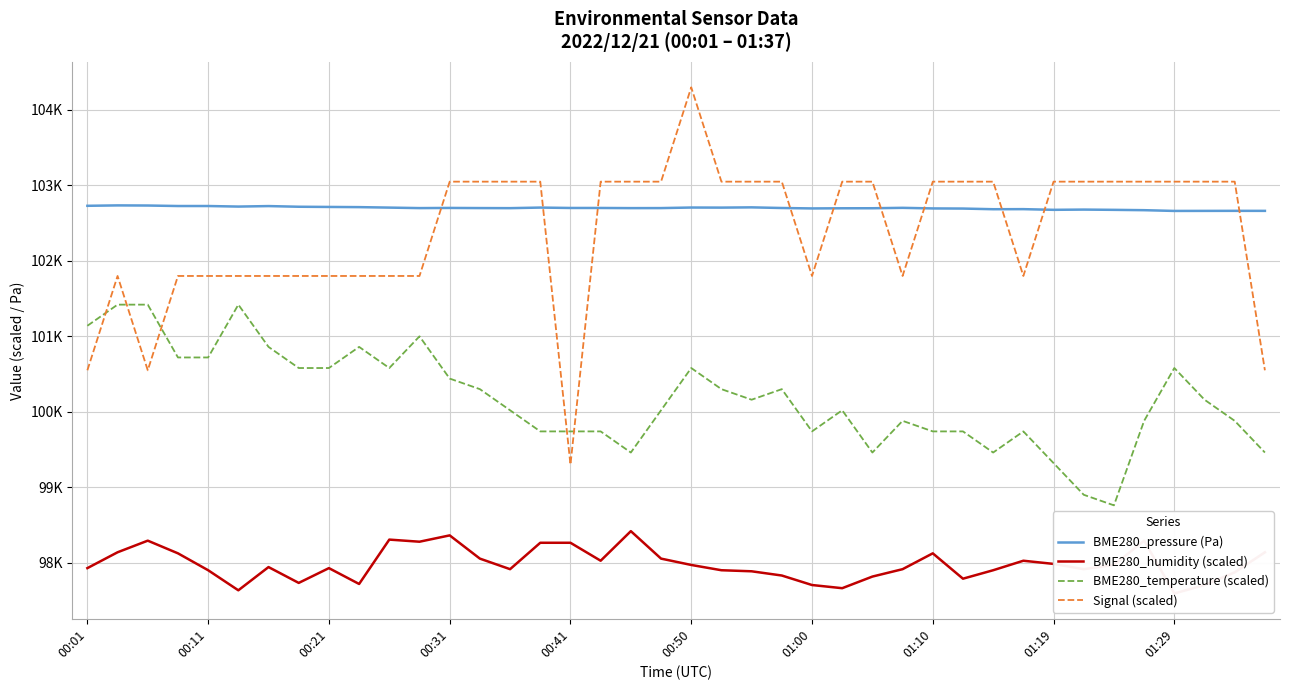

True or false: BME280_pressure (Pa) has more than 1 interior local peaks.

True